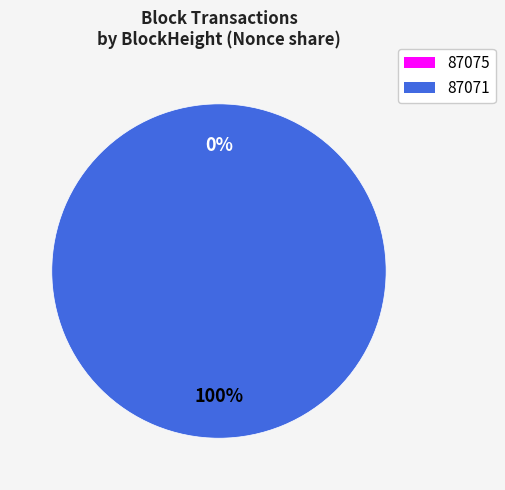

How many slices are in this pie chart?

2